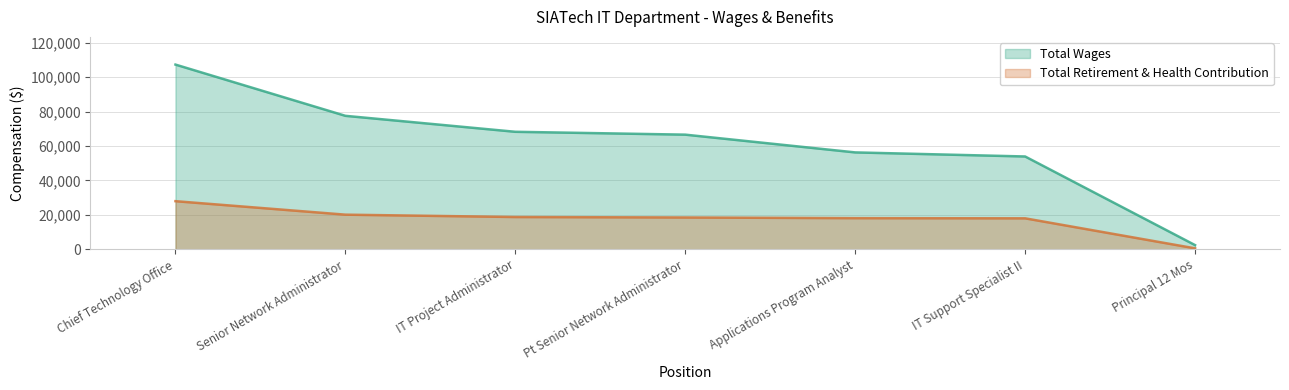

What is the difference between the highest and lowest values at Chief Technology Office?

79408